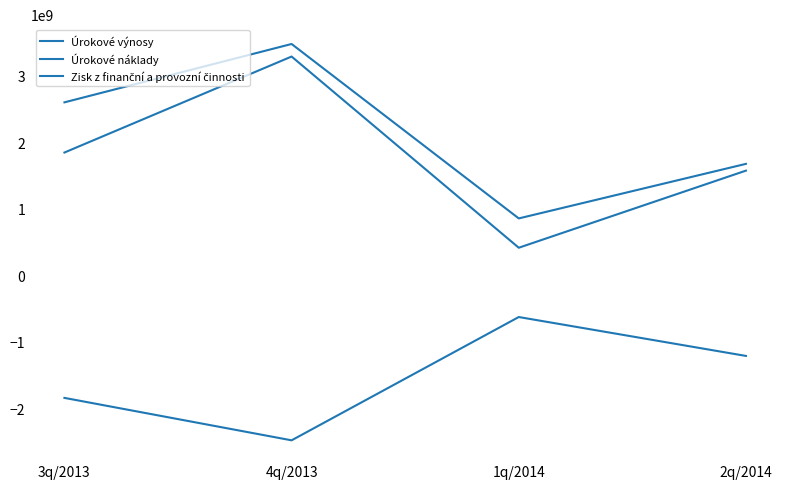

Reading right to left, transcribe all the data shown in this chart.

Úrokové výnosy: 1674537015.0	855198338.0	3475133459.2	2598558584.1
Úrokové náklady: -1210159238.0	-626015557.0	-2477836869.0	-1840550361.0
Zisk z finanční a provozní činnosti: 1572780892.0	414785218.0	3286541708.6	1844776412.4